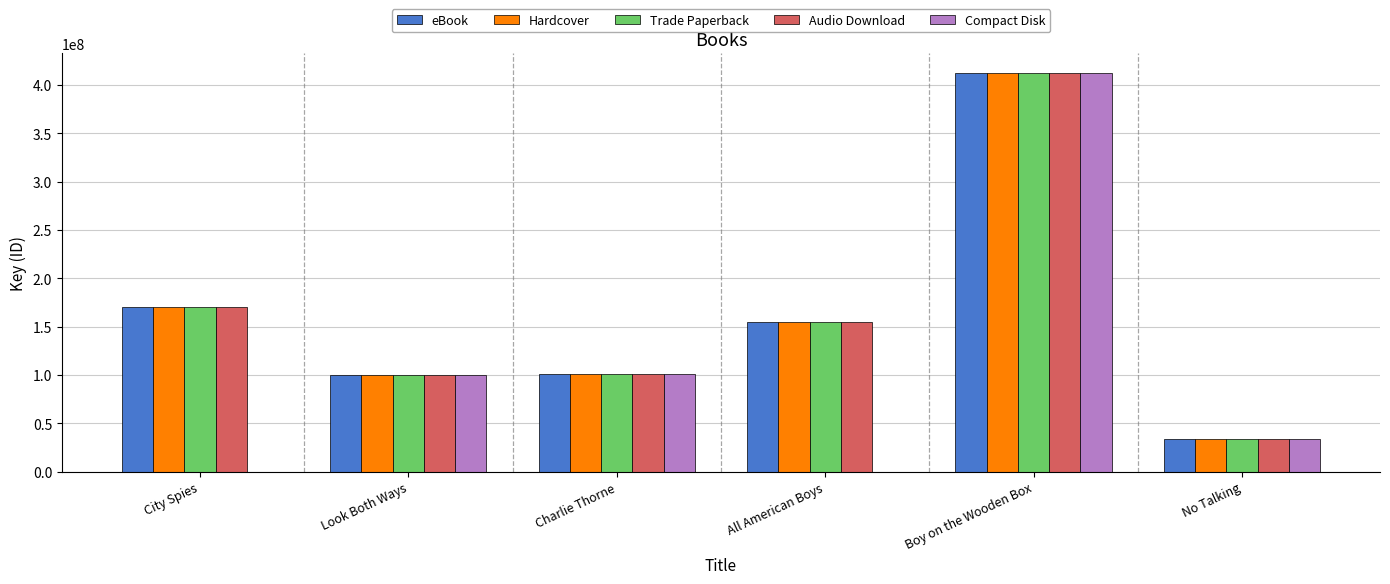

The value of Trade Paperback at All American Boys is 154558184.0. True or false?

True